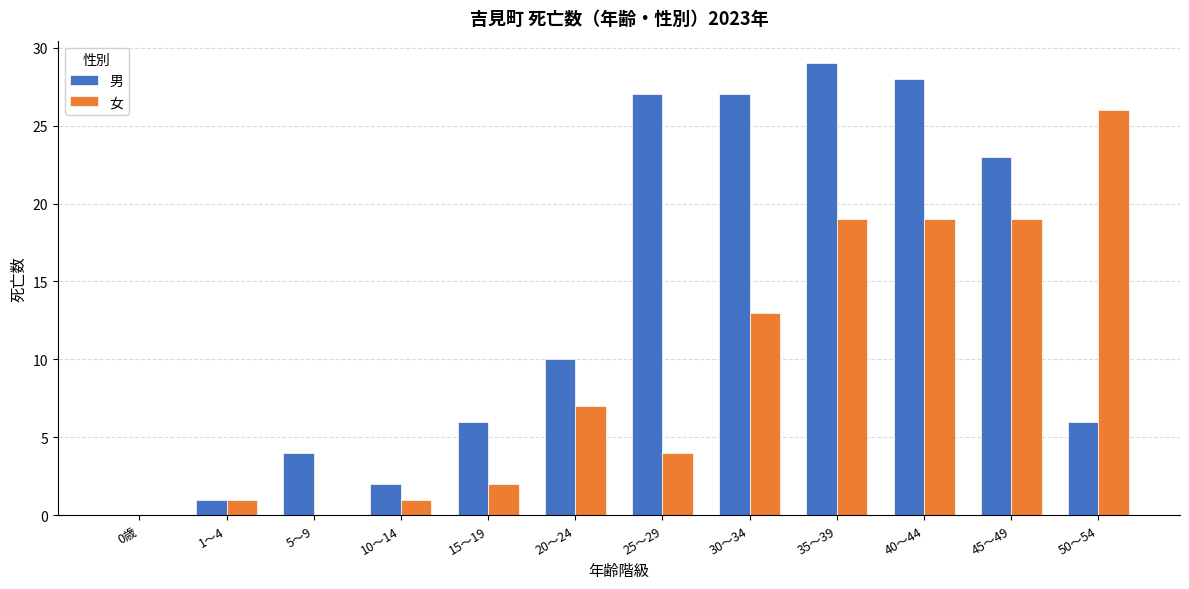

Which series has the largest total across all categories?

男